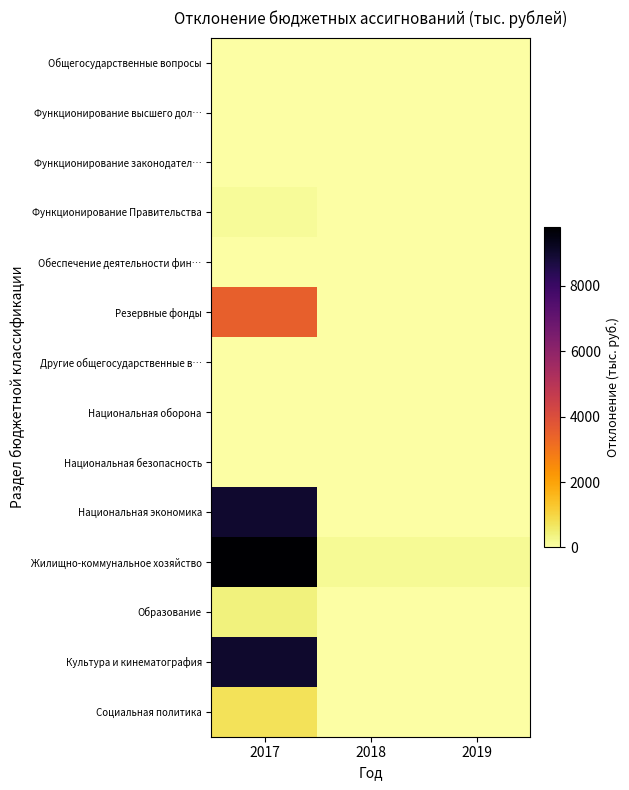

Reading left to right, list all the values displayed in this chart.

Общегосударственные вопросы: 2017=0.0	2018=0.0	2019=0.0
Функционирование высшего дол…: 2017=0.0	2018=0.0	2019=0.0
Функционирование законодател…: 2017=0.0	2018=0.0	2019=0.0
Функционирование Правительства: 2017=151.4	2018=0.0	2019=0.0
Обеспечение деятельности фин…: 2017=0.0	2018=0.0	2019=0.0
Резервные фонды: 2017=3500.6	2018=0.0	2019=0.0
Другие общегосударственные в…: 2017=0.0	2018=0.0	2019=0.0
Национальная оборона: 2017=0.0	2018=0.0	2019=0.0
Национальная безопасность: 2017=0.0	2018=0.0	2019=0.0
Национальная экономика: 2017=8995.3	2018=0.0	2019=0.0
Жилищно-коммунальное хозяйство: 2017=9801.4	2018=177.2	2019=177.2
Образование: 2017=386.7	2018=0.0	2019=0.0
Культура и кинематография: 2017=9012.0	2018=0.0	2019=0.0
Социальная политика: 2017=764.2	2018=0.0	2019=0.0